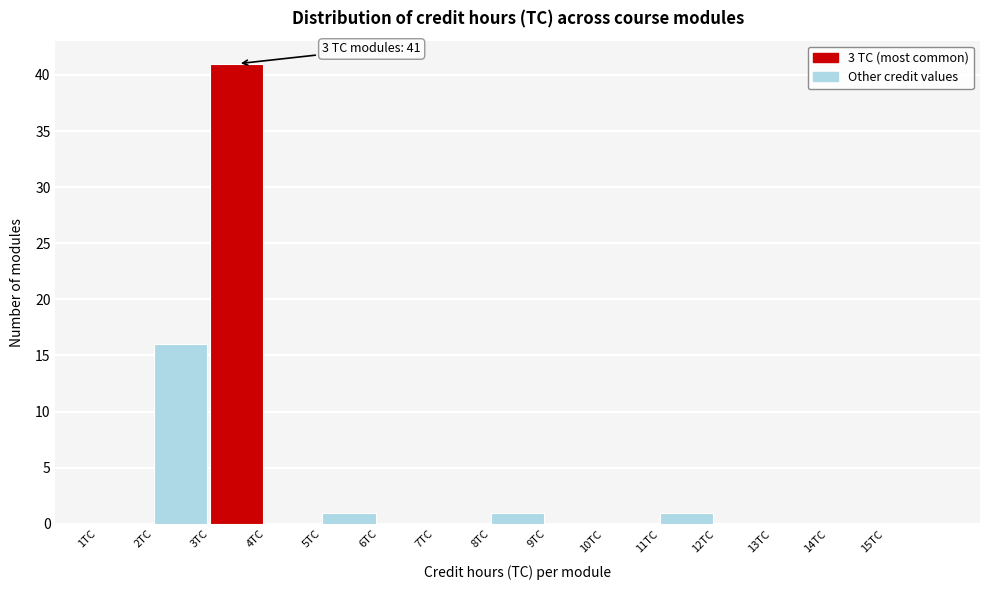

Over which range of the x-axis is the bar tallest?

3 to 4